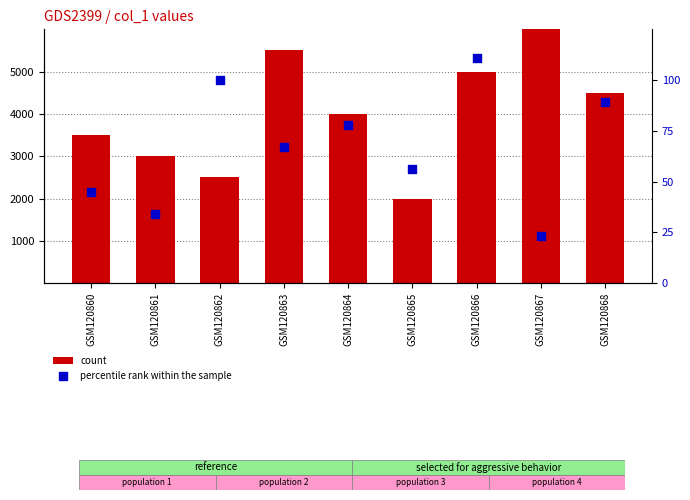

What is the total value across all series at GSM120865?

2056